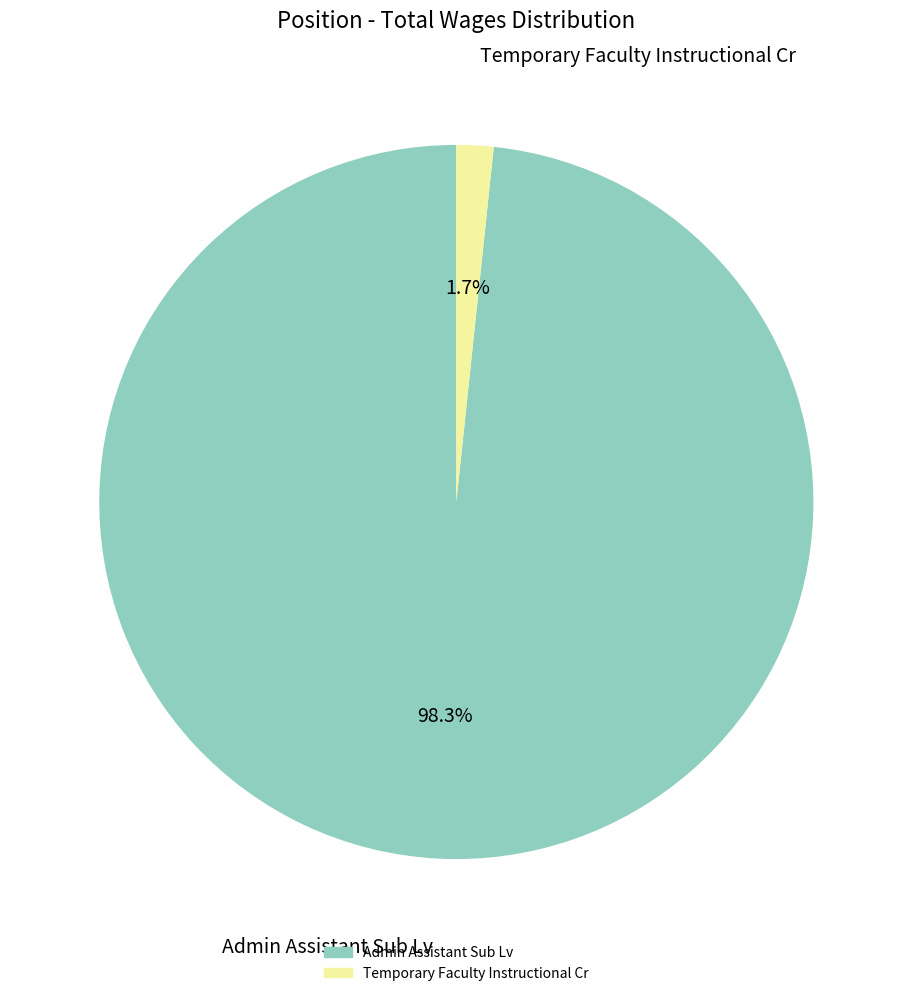

Do Admin Assistant Sub Lv and Temporary Faculty Instructional Cr together represent more than half of the pie?

Yes